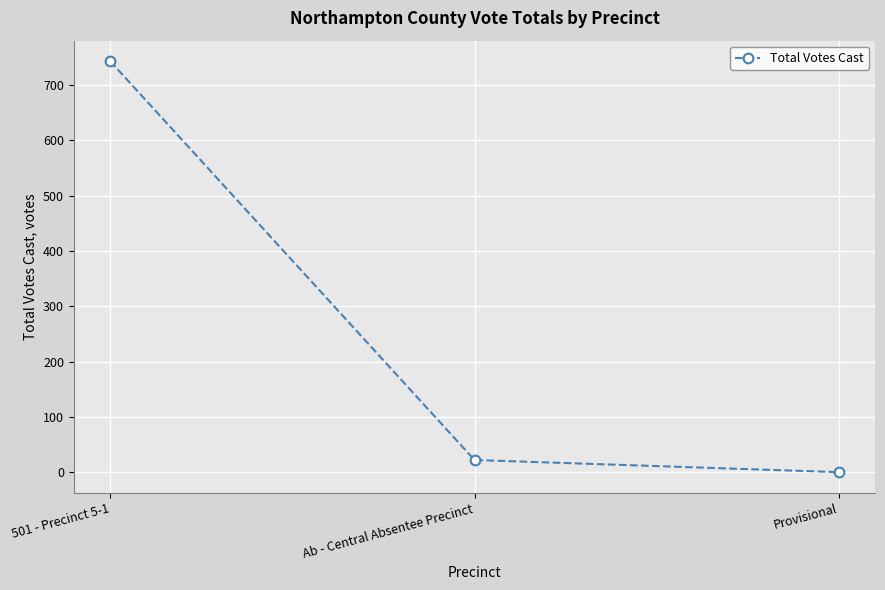

What is the average value?

255